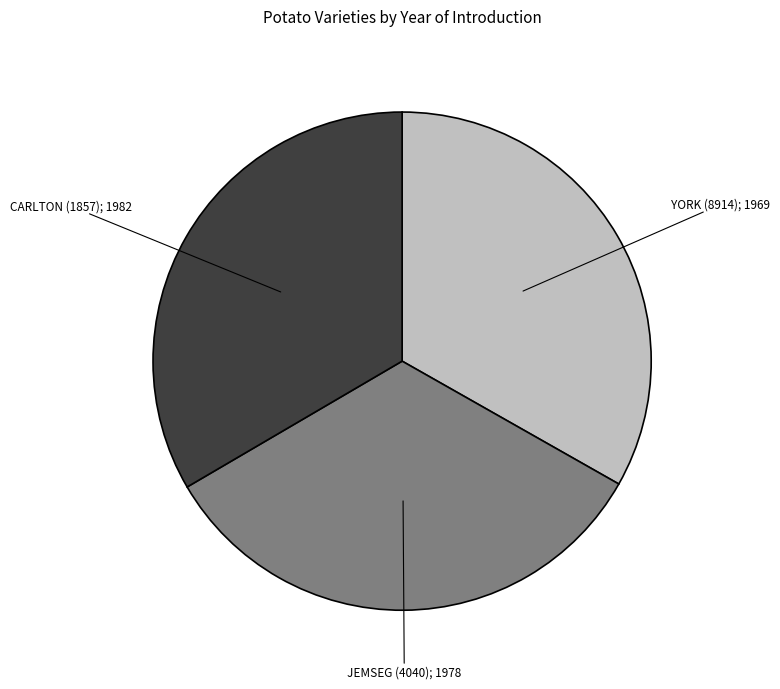

Is there any slice that represents more than half of the pie?

No